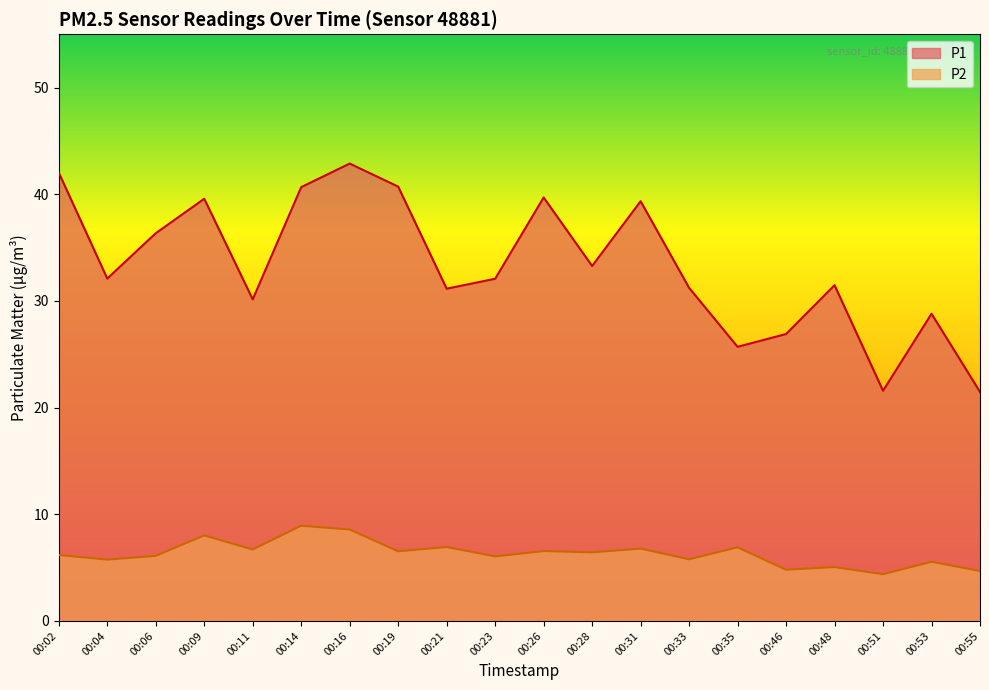

What is the average value of the P1 series?

33.4